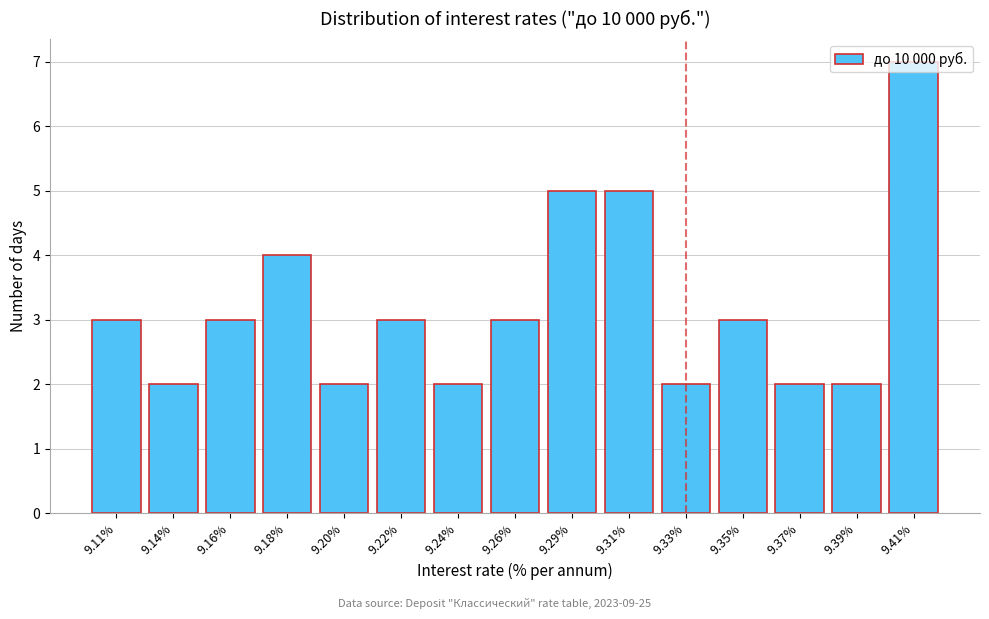

What is the maximum value shown in the chart?

7